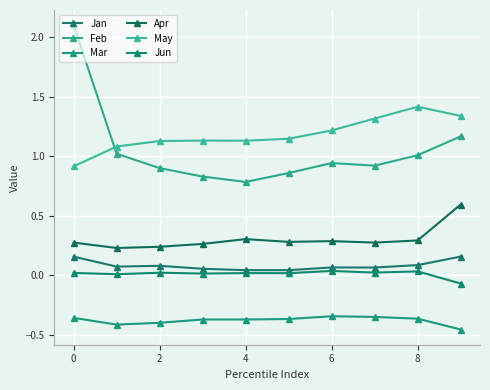

In Jan, how many points are lower than both neighbors (excluding endpoints)?

3